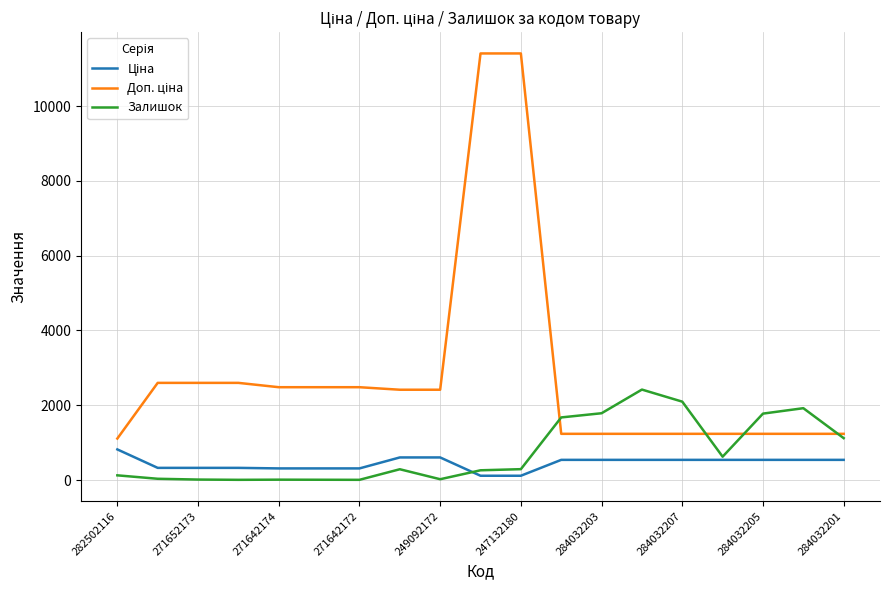

What is the total value across all series at 284032201?

2894.4